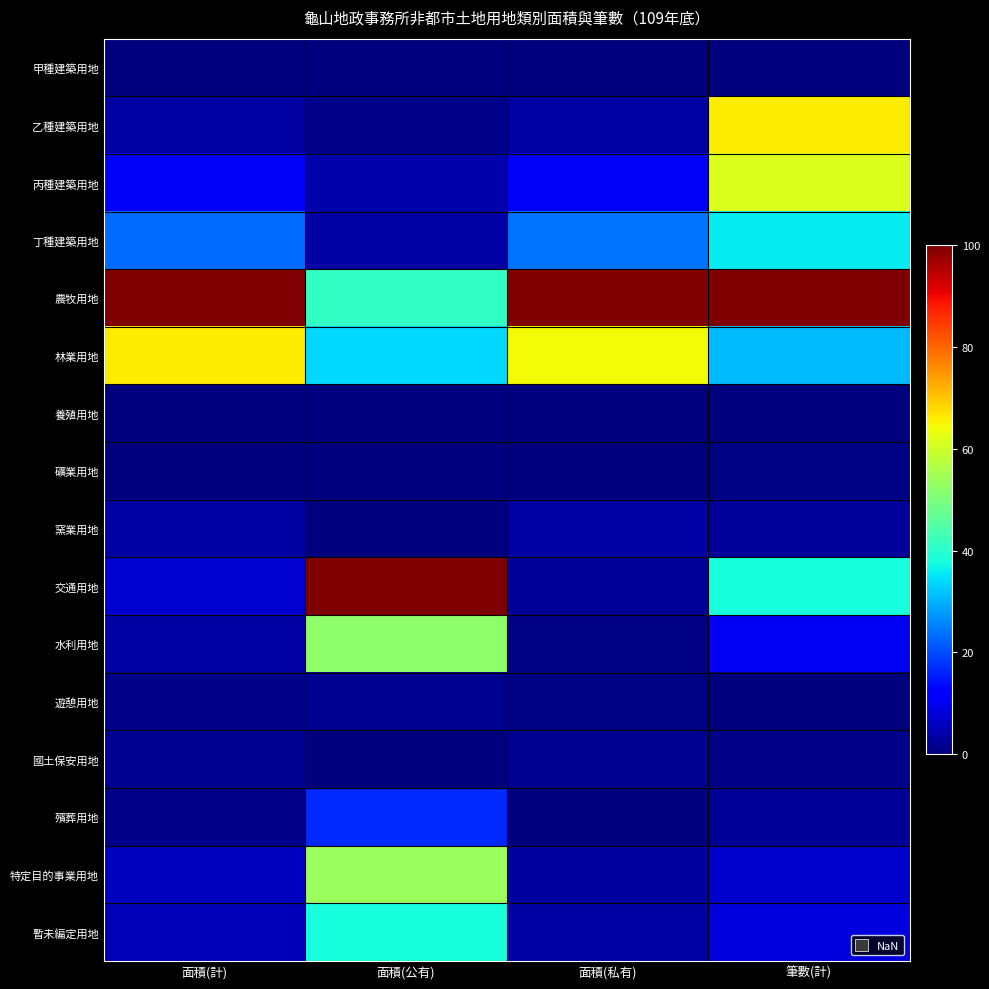

Reading left to right, transcribe all the data shown in this chart.

甲種建築用地: 面積(計)=0.0	面積(公有)=0.0	面積(私有)=0.0	筆數(計)=0.4
乙種建築用地: 面積(計)=3.2	面積(公有)=1.1	面積(私有)=3.2	筆數(計)=65.6
丙種建築用地: 面積(計)=10.8	面積(公有)=4.2	面積(私有)=10.9	筆數(計)=61.6
丁種建築用地: 面積(計)=23.2	面積(公有)=3.5	面積(私有)=23.8	筆數(計)=35.7
農牧用地: 面積(計)=100.0	面積(公有)=41.3	面積(私有)=100.0	筆數(計)=100.0
林業用地: 面積(計)=65.7	面積(公有)=33.8	面積(私有)=64.4	筆數(計)=30.9
養殖用地: 面積(計)=0.1	面積(公有)=0.0	面積(私有)=0.1	筆數(計)=0.0
礦業用地: 面積(計)=0.2	面積(公有)=0.0	面積(私有)=0.2	筆數(計)=0.6
窯業用地: 面積(計)=3.1	面積(公有)=0.1	面積(私有)=3.2	筆數(計)=2.6
交通用地: 面積(計)=7.2	面積(公有)=100.0	面積(私有)=2.0	筆數(計)=38.2
水利用地: 面積(計)=3.3	面積(公有)=52.3	面積(私有)=0.6	筆數(計)=10.5
遊憩用地: 面積(計)=0.8	面積(公有)=1.7	面積(私有)=0.7	筆數(計)=0.3
國土保安用地: 面積(計)=1.7	面積(公有)=0.0	面積(私有)=1.7	筆數(計)=0.8
殯葬用地: 面積(計)=0.9	面積(公有)=16.5	面積(私有)=0.1	筆數(計)=2.1
特定目的事業用地: 面積(計)=5.6	面積(公有)=53.7	面積(私有)=2.9	筆數(計)=6.8
暫未編定用地: 面積(計)=5.0	面積(公有)=38.3	面積(私有)=3.2	筆數(計)=8.6